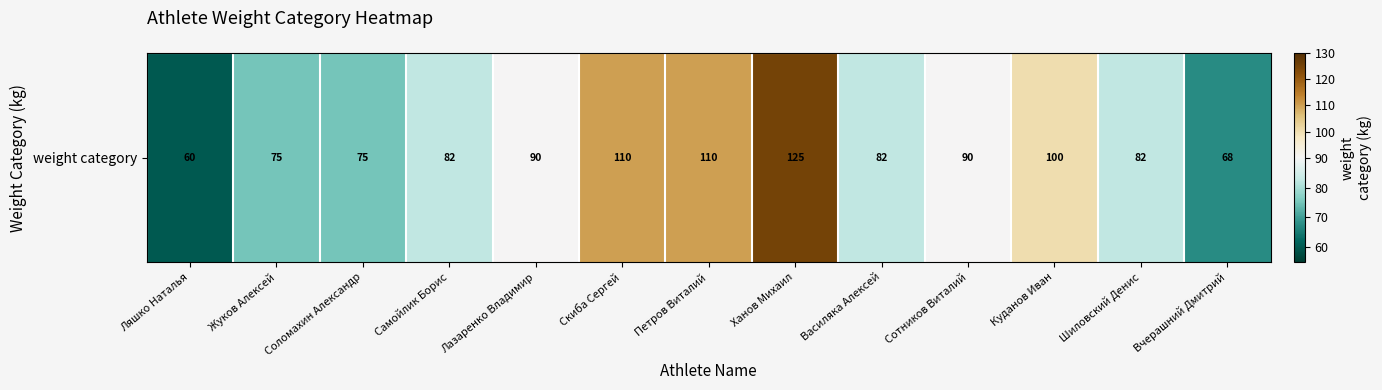

List the labels in order of value, smallest first.

Ляшко Наталья, Вчерашний Дмитрий, Жуков Алексей, Соломахин Александр, Самойлик Борис, Василяка Алексей, Шиловский Денис, Лазаренко Владимир, Сотников Виталий, Куданов Иван, Скиба Сергей, Петров Виталий, Ханов Михаил